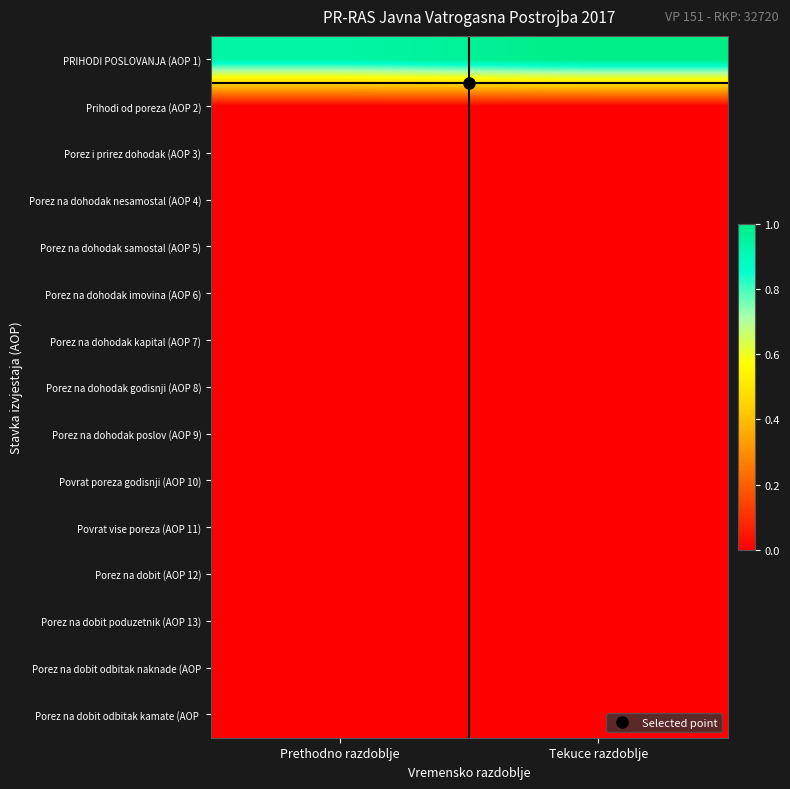

What is the total value across all series at Prethodno razdoblje?

0.9